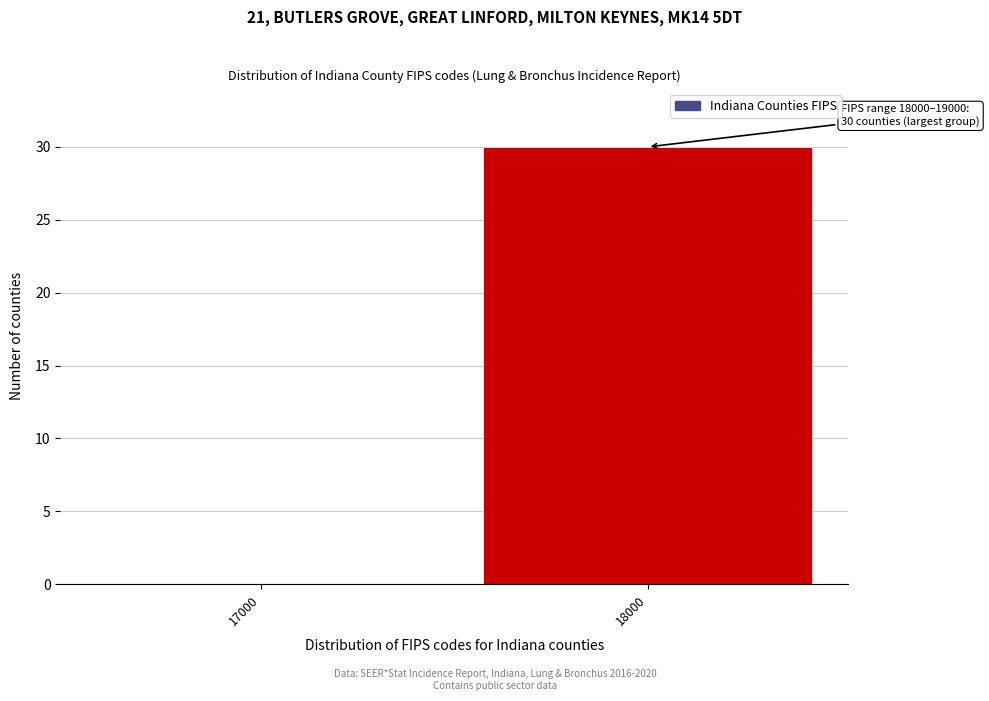

Reading left to right, extract all data points from this chart.

17000=0	18000=30